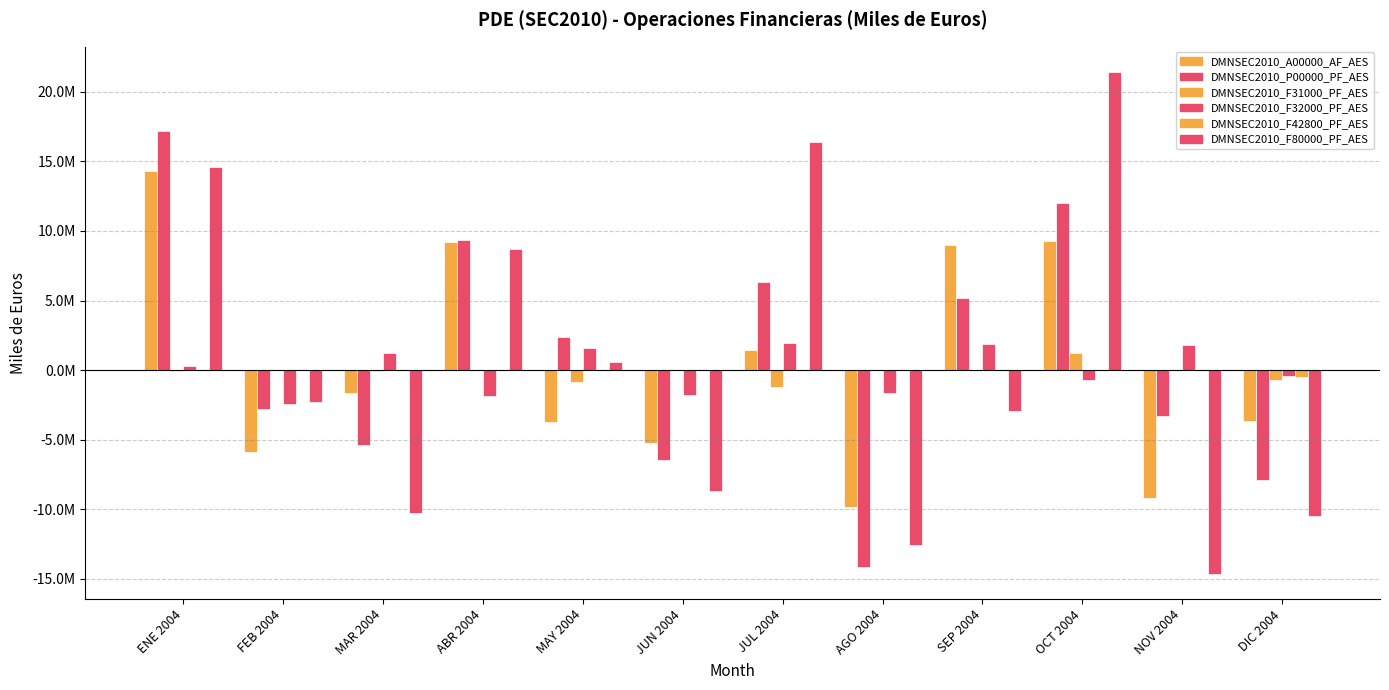

Are the bars grouped side by side (vs. stacked)?

Yes